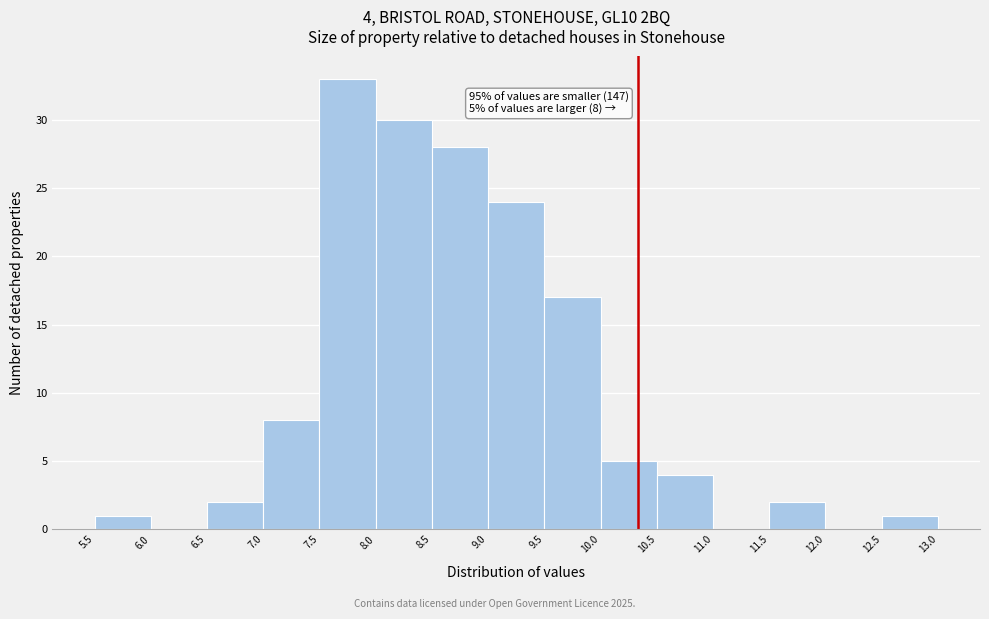

Which range on the x-axis has the tallest bar?

7.5 to 8.0